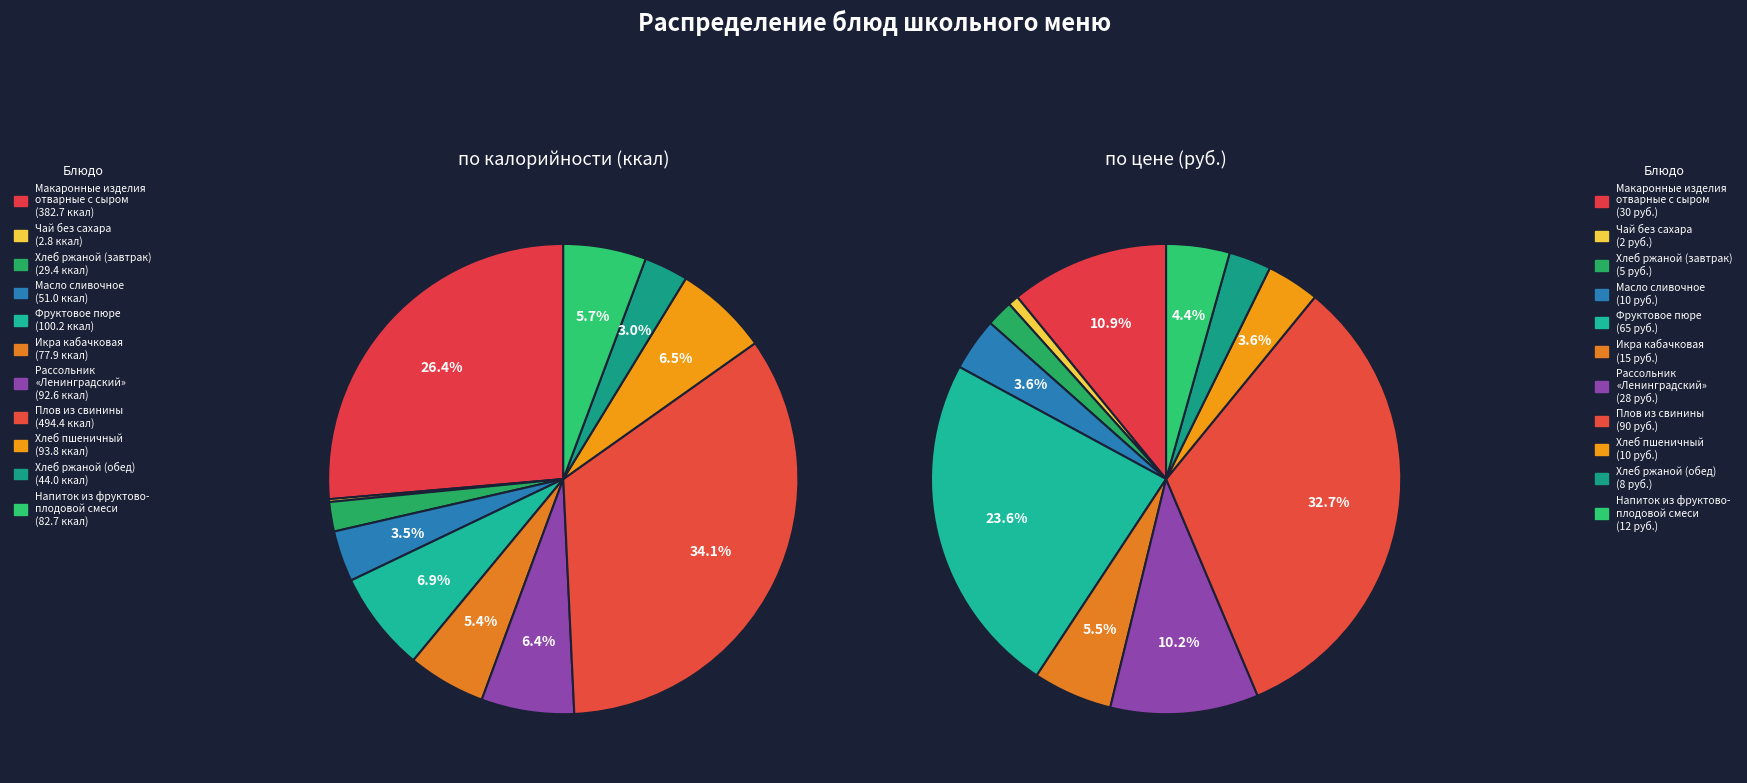

Which category has the smallest portion of the pie?

Чай без сахара